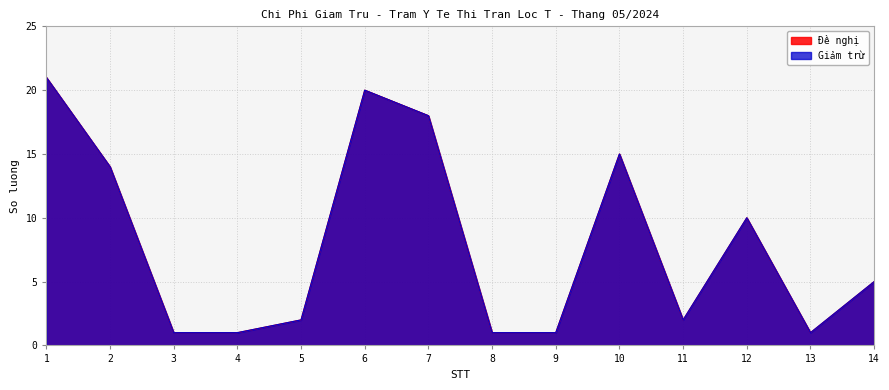

What is the highest value of the Đề nghị series?

21